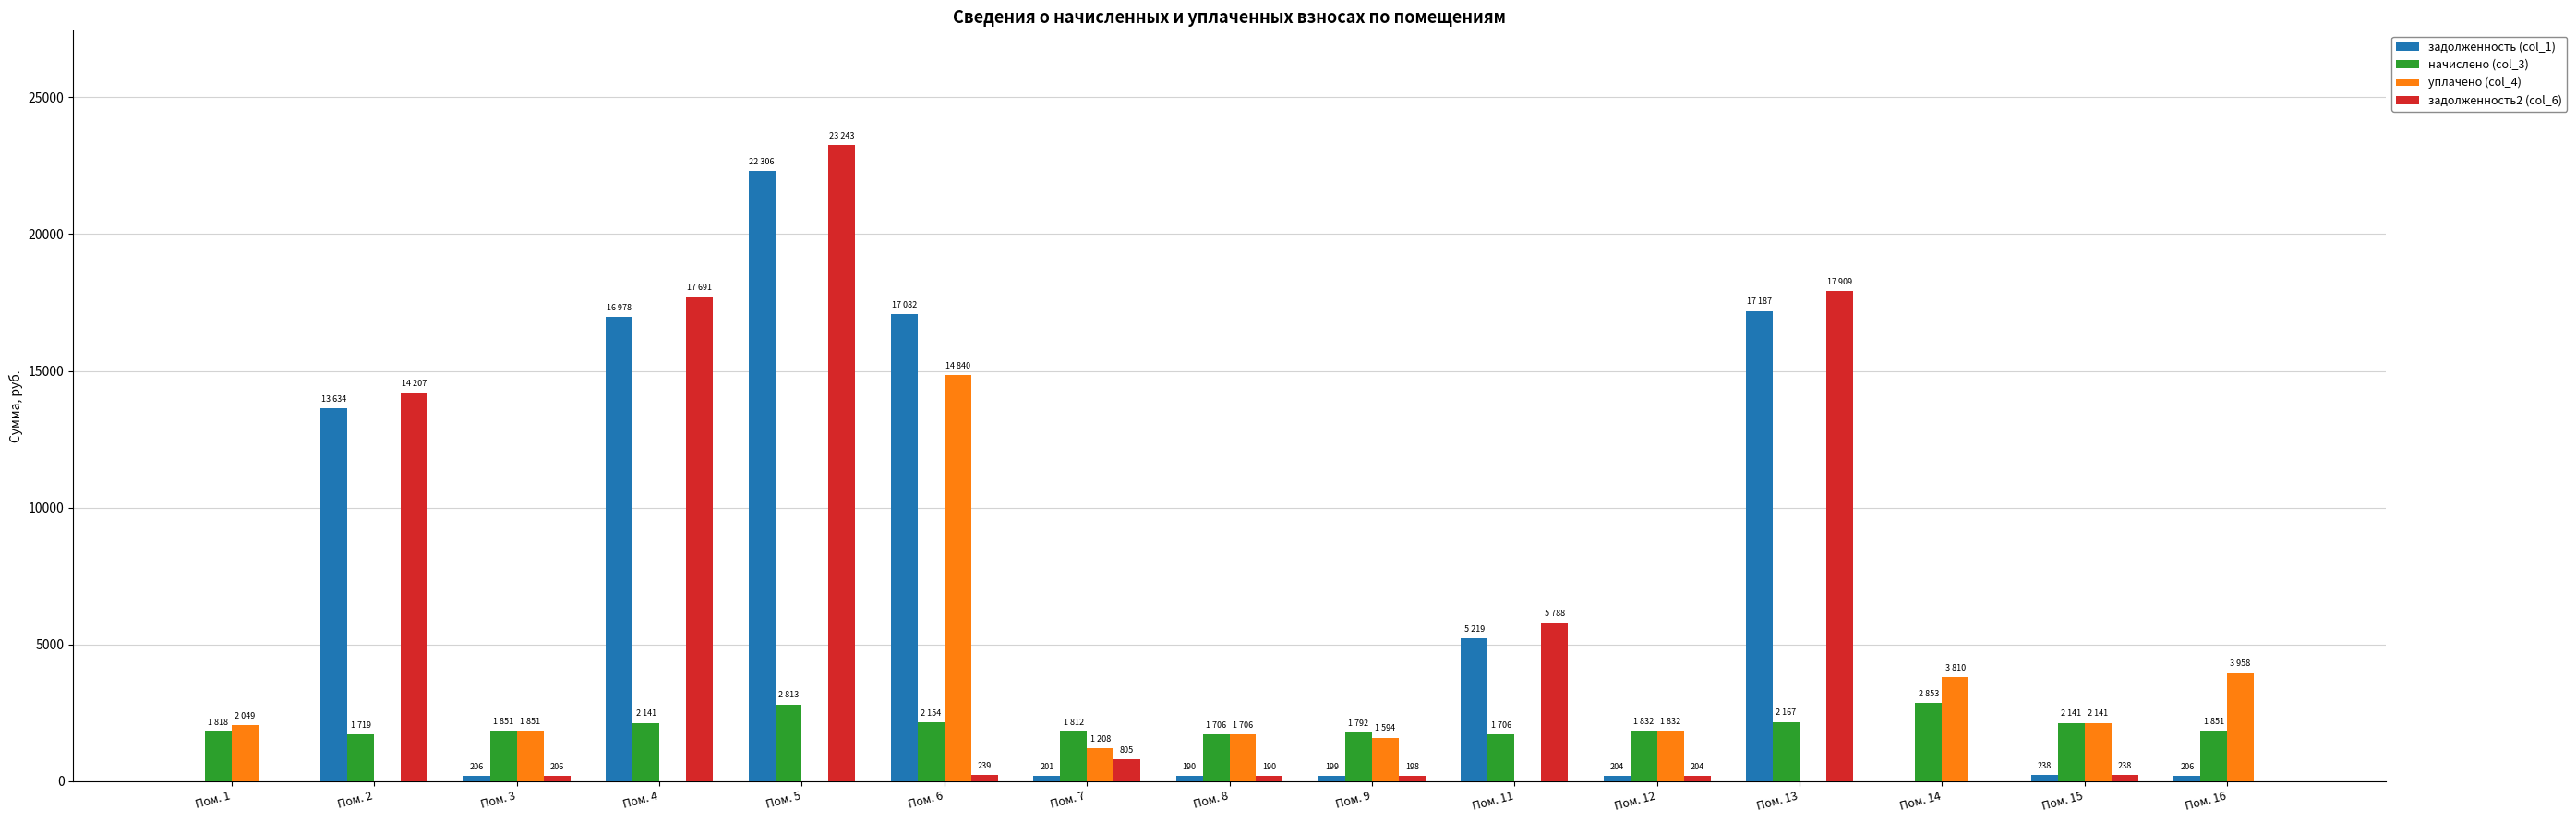

What is the total value across all series at Пом. 14?

6662.6